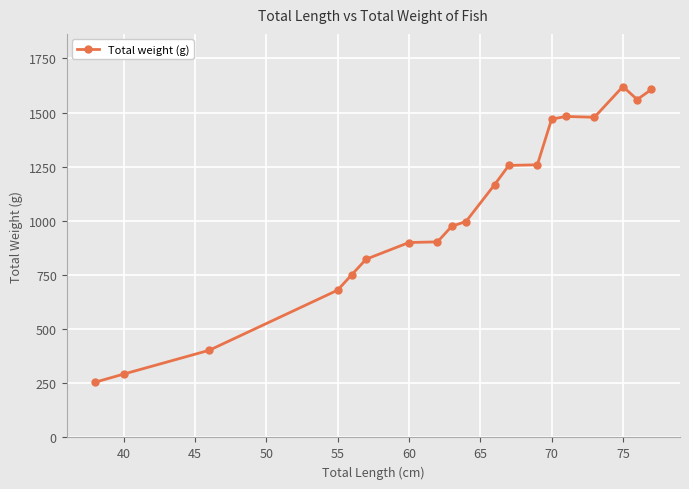

True or false: the data has more than 1 interior local peaks.

True